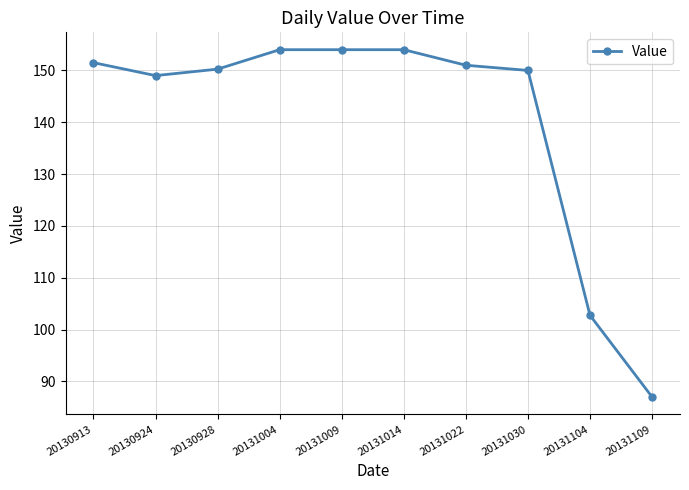

At which label does the data first exceed 151?

20130913